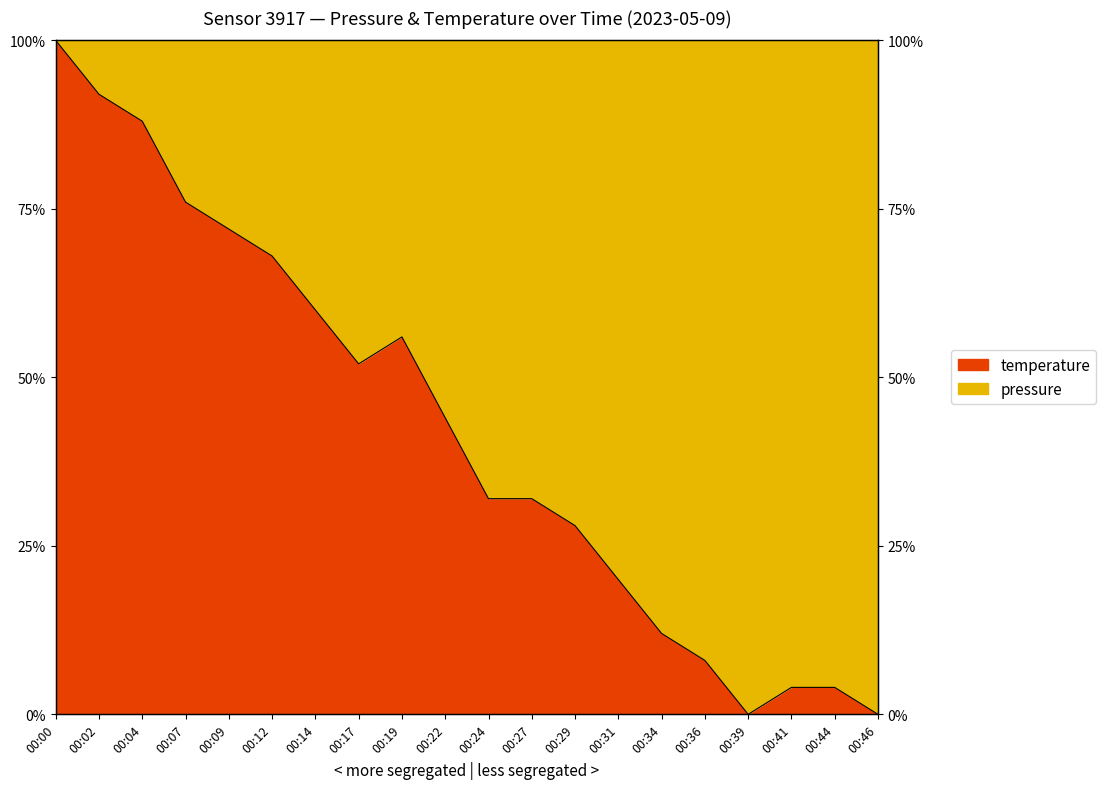

How many categories are shown in the chart?

20